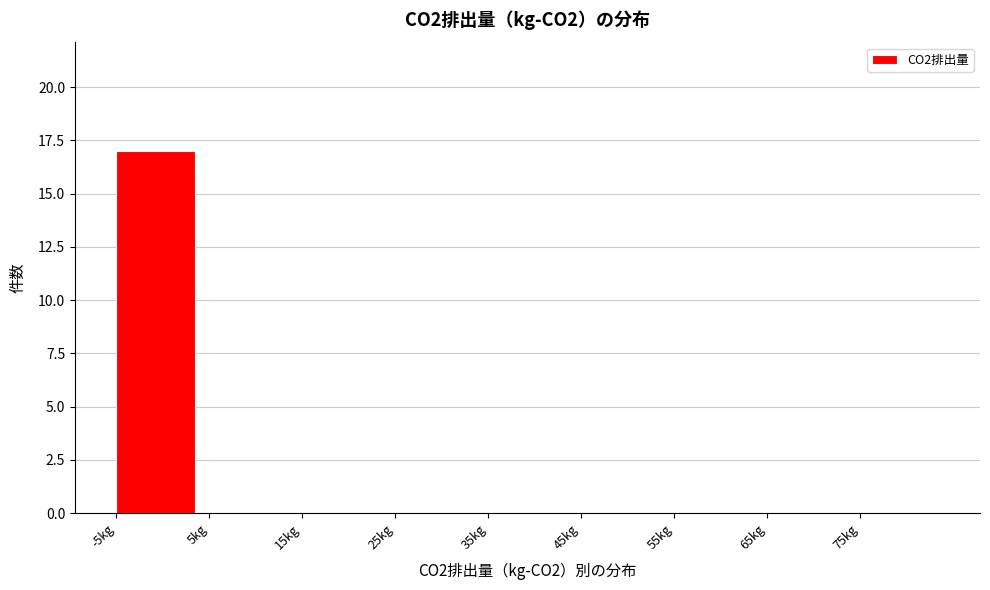

What is the height of the bar covering -5 to 5 on the x-axis? The values are not printed on the chart, so give them approximately, as read against the axis.

17